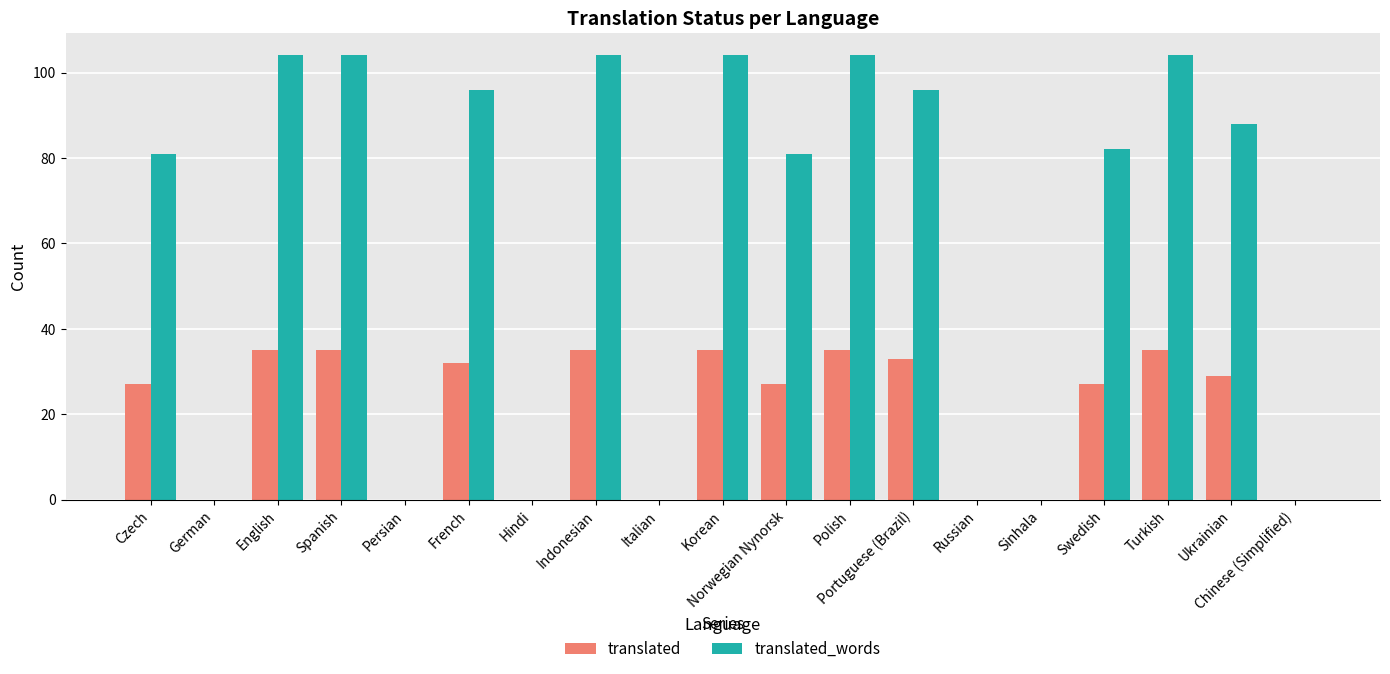

At which label does translated_words first exceed 82?

English